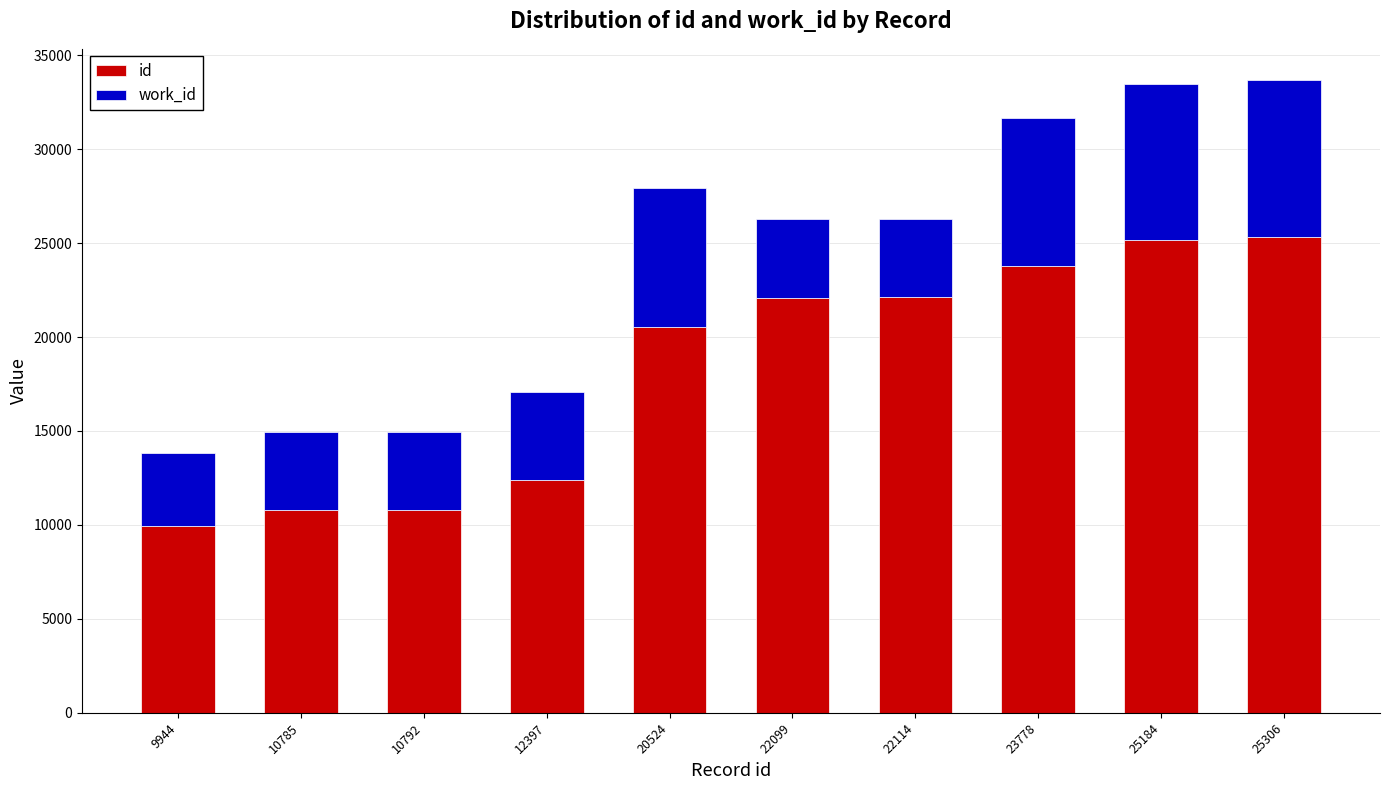

What is the total value across all series at 12397?

17082